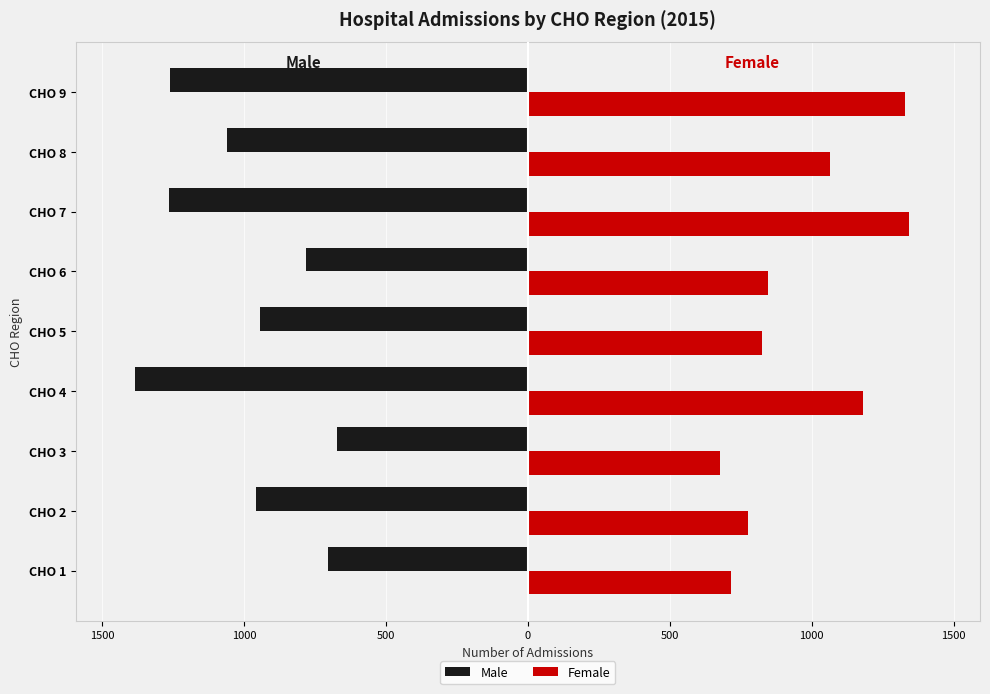

What is the maximum value shown in the chart?

1343